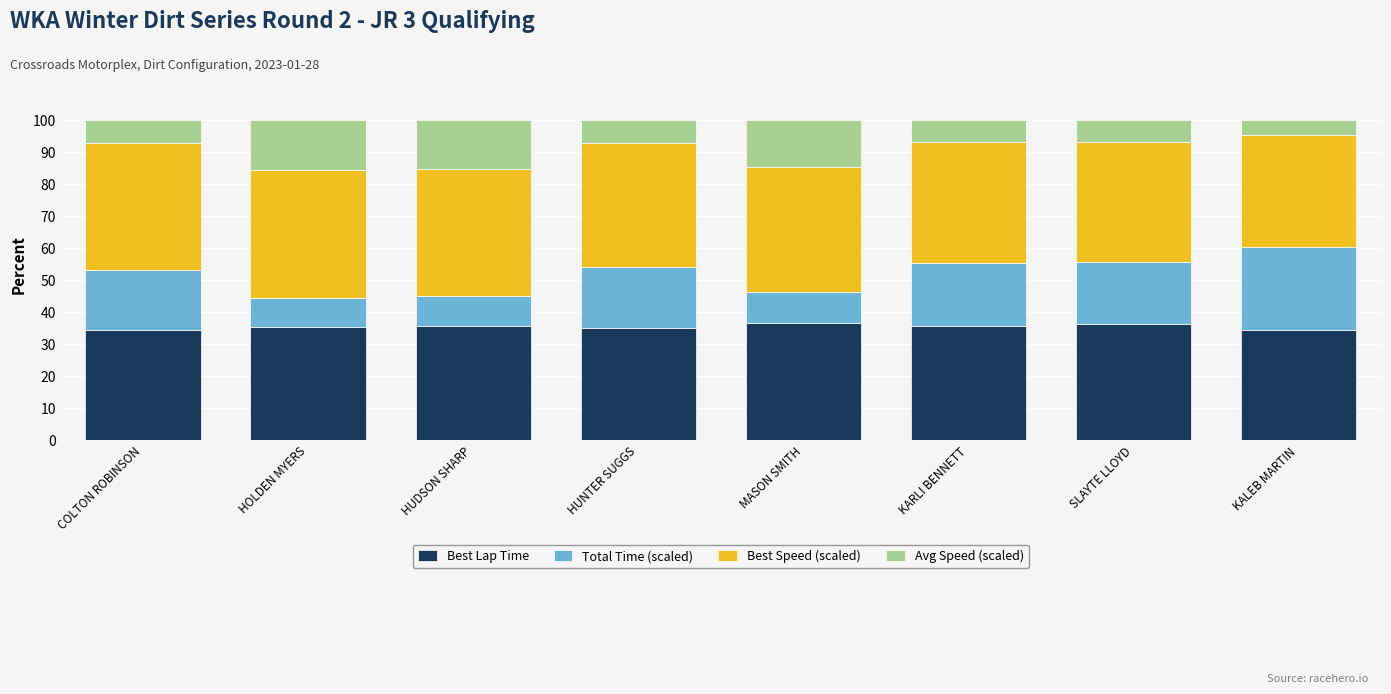

What is the sum of the Best Lap Time values at HUDSON SHARP and MASON SMITH?

72.4